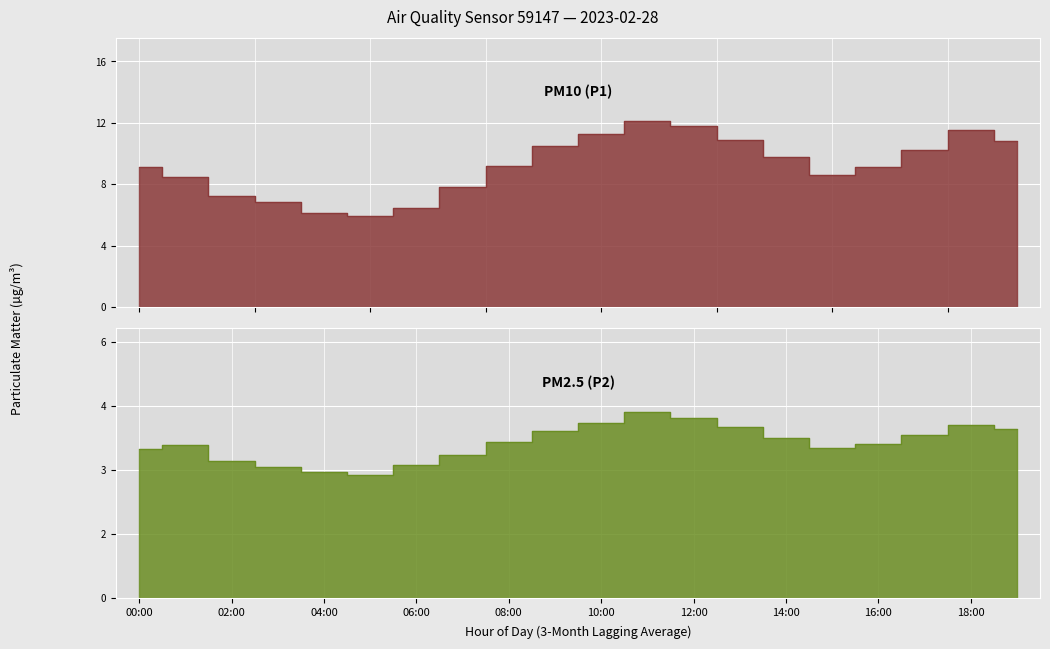

What is the spread (max minus min) of values at 14:00?

6.0